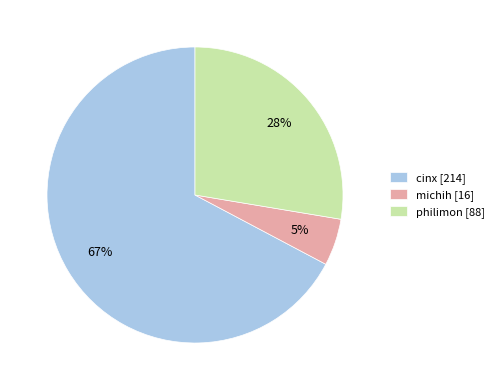

Count the number of slices in the pie.

3